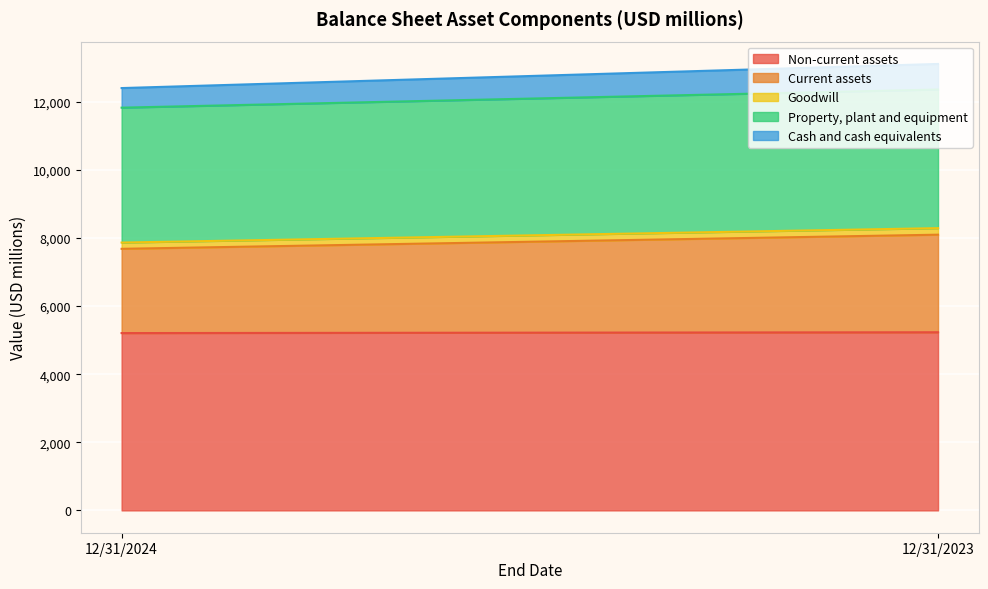

What is the difference between the Current assets values at 12/31/2023 and 12/31/2024?

390.8